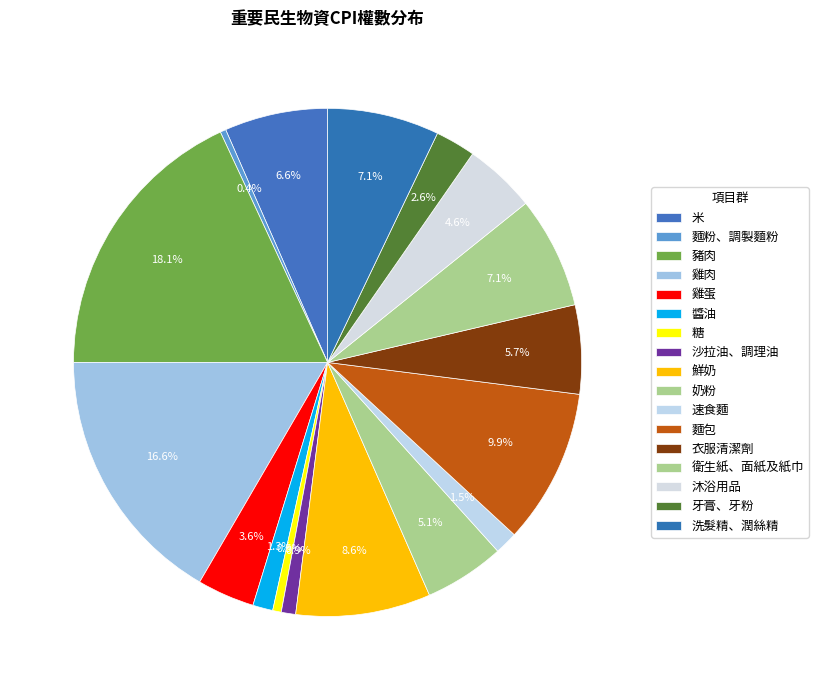

To the nearest percent, what is the combined percentage of 奶粉 and 沐浴用品?

10%